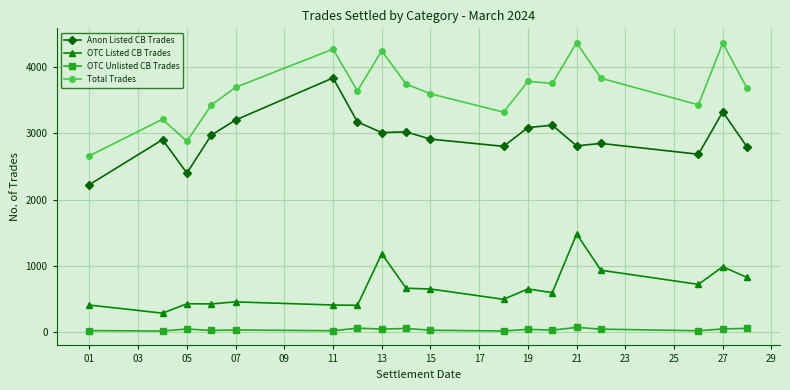

Which series has the largest range (max minus min)?

Total Trades